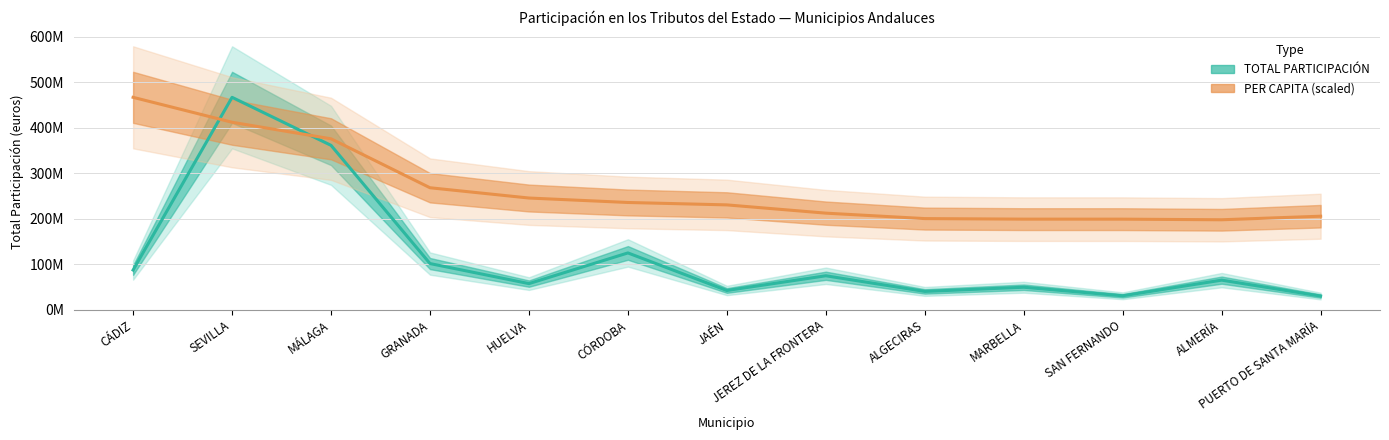

Between PUERTO DE SANTA MARÍA and GRANADA, which is larger?

GRANADA